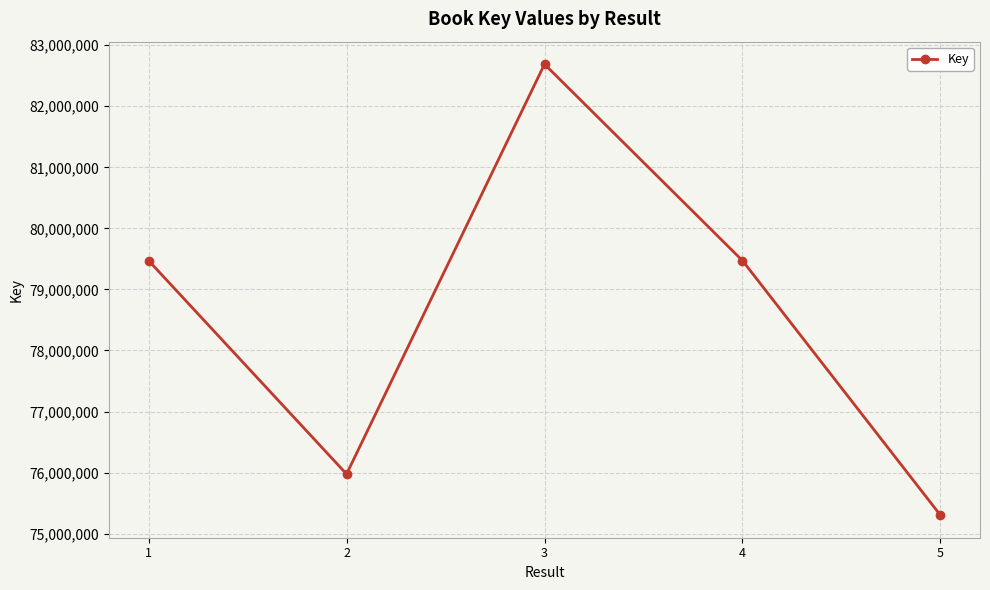

What is the minimum value shown in the chart?

75302863